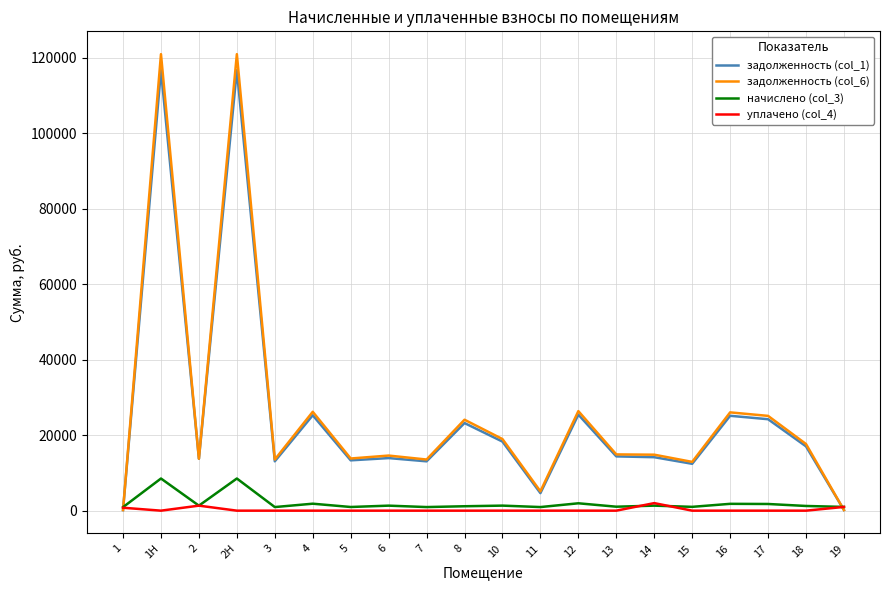

What is the greatest value displayed?

120937.5